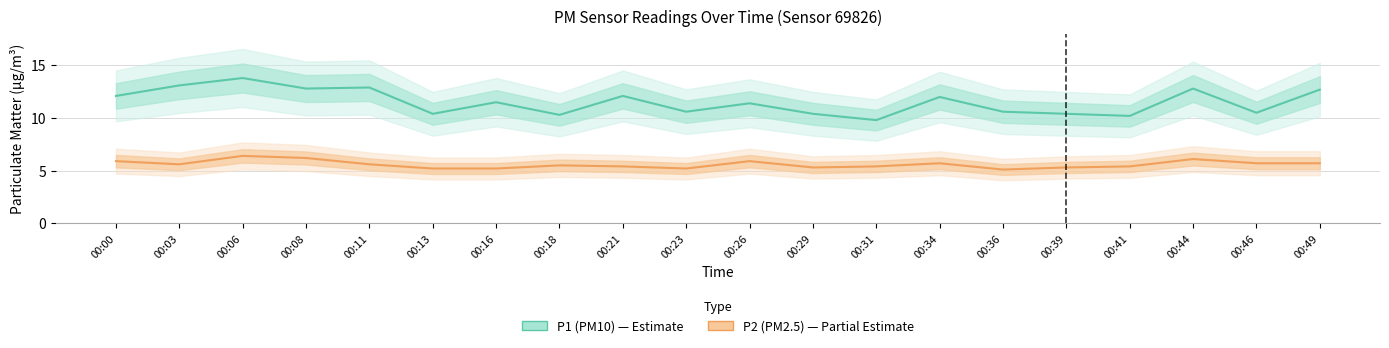

What is the greatest value displayed?

13.8